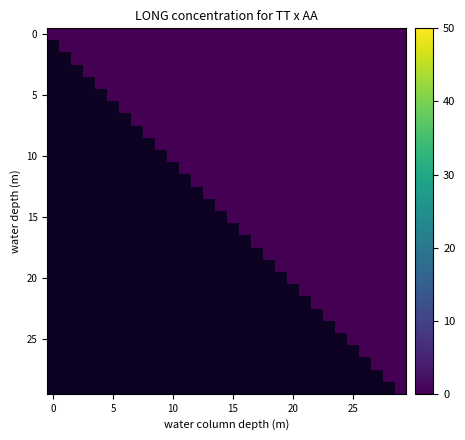

What is the maximum value shown in the chart?

-14.5